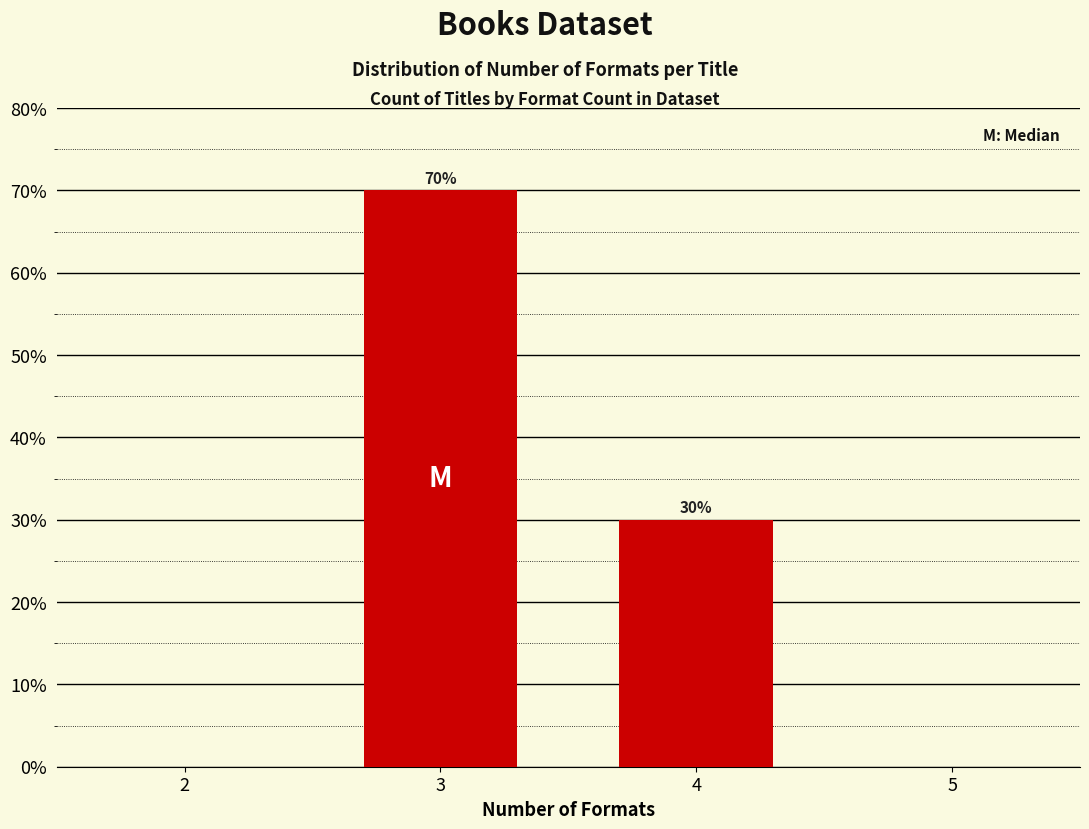

Reading right to left, list all the values displayed in this chart.

30	70